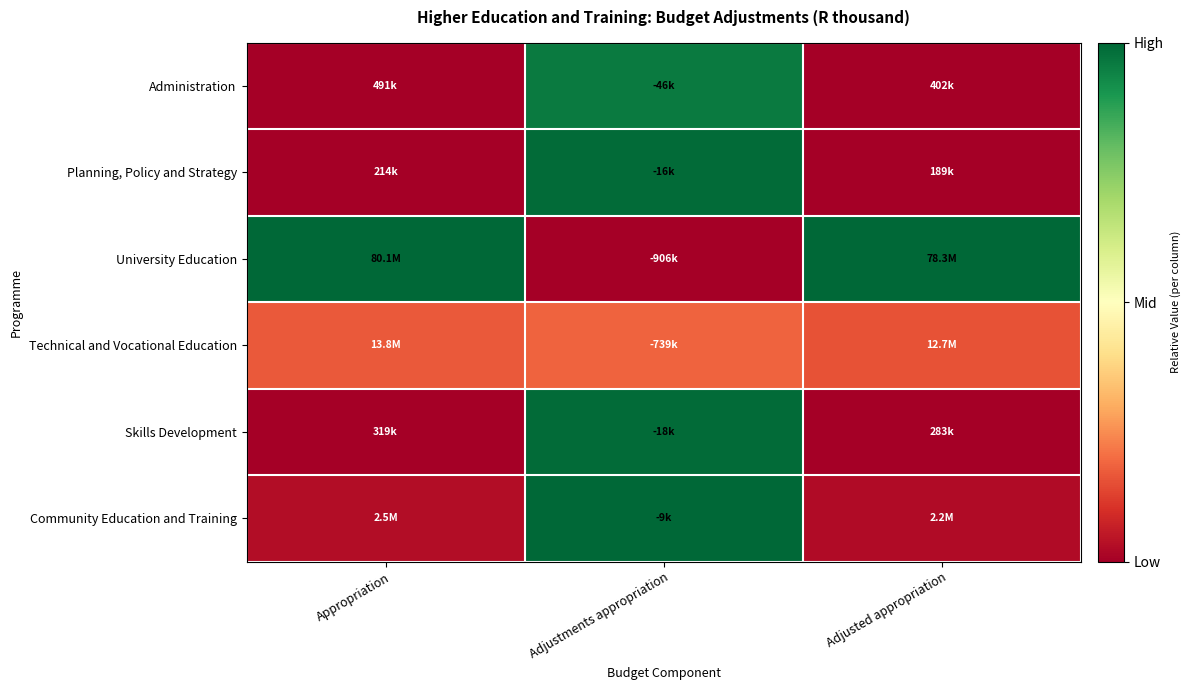

Reading right to left, list all the values displayed in this chart.

Administration: Adjusted appropriation=0.0	Adjustments appropriation=1.0	Appropriation=0.0
Planning, Policy and Strategy: Adjusted appropriation=0.0	Adjustments appropriation=1.0	Appropriation=0.0
University Education: Adjusted appropriation=1.0	Adjustments appropriation=0.0	Appropriation=1.0
Technical and Vocational Education: Adjusted appropriation=0.2	Adjustments appropriation=0.2	Appropriation=0.2
Skills Development: Adjusted appropriation=0.0	Adjustments appropriation=1.0	Appropriation=0.0
Community Education and Training: Adjusted appropriation=0.0	Adjustments appropriation=1.0	Appropriation=0.0